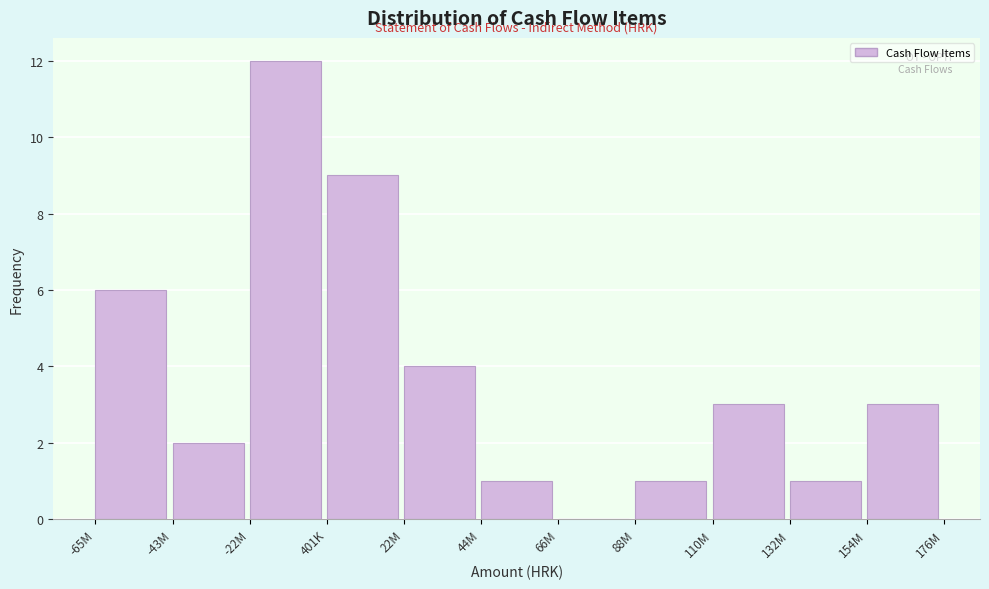

Reading left to right, what are all the values shown in this chart?

-65M=6	-43M=2	-22M=12	401K=9	22M=4	44M=1	66M=0	88M=1	110M=3	132M=1	154M=3